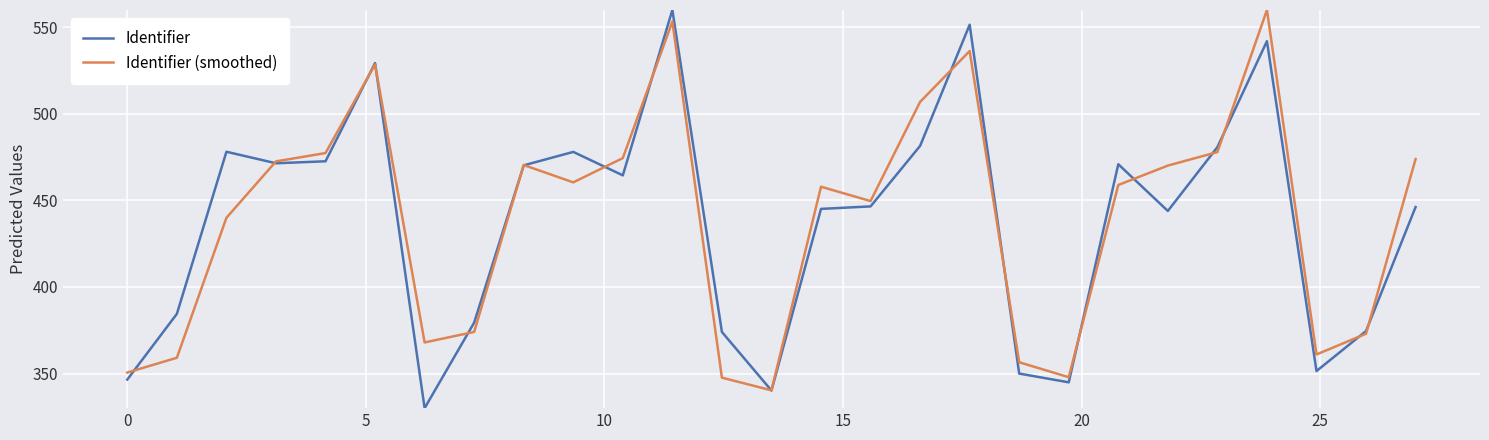

What is the smallest value displayed?

330.0